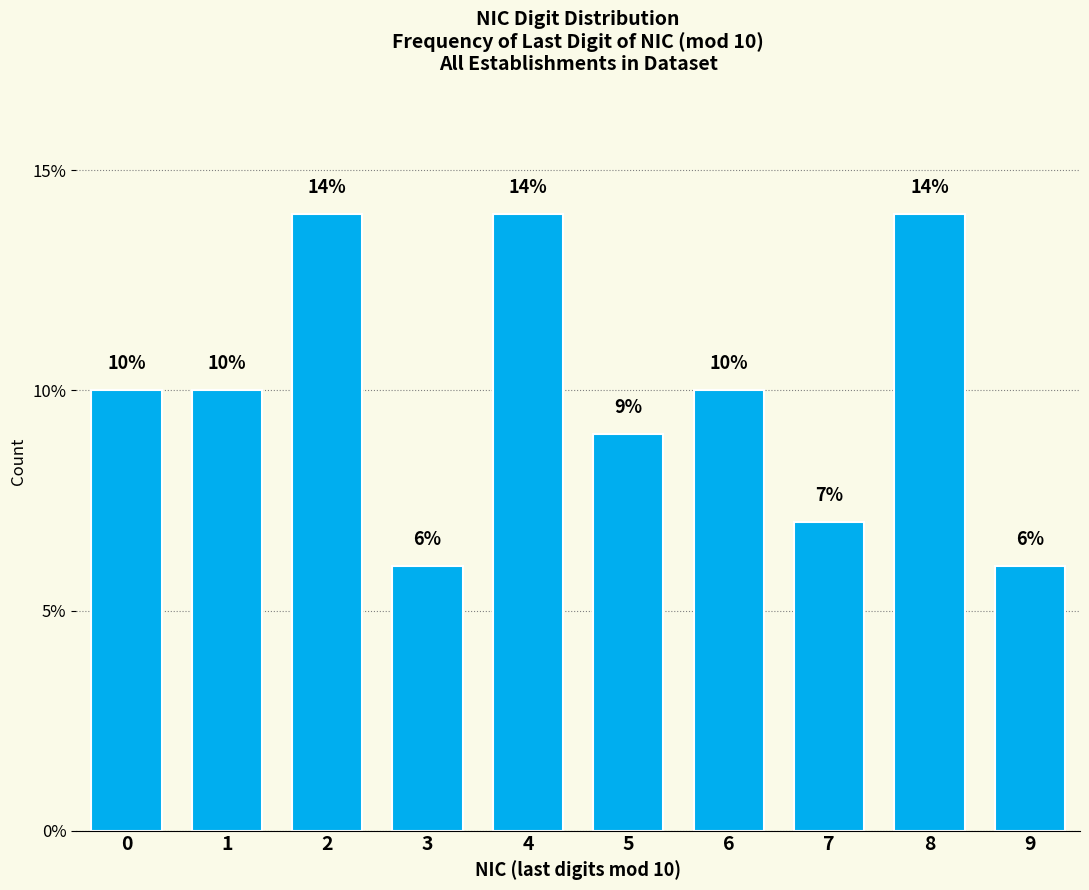

Reading left to right, transcribe all the data shown in this chart.

0=10.0	1=10.0	2=14.0	3=6.0	4=14.0	5=9.0	6=10.0	7=7.0	8=14.0	9=6.0